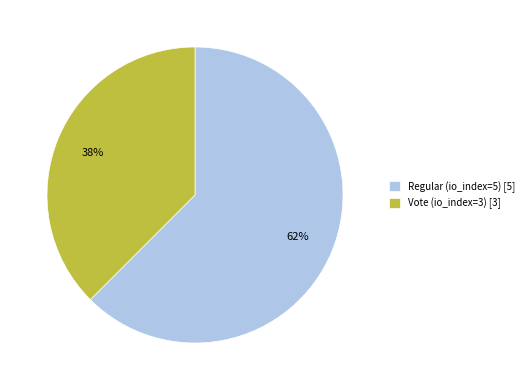

Which category has the biggest portion of the pie?

Regular (io_index=5)